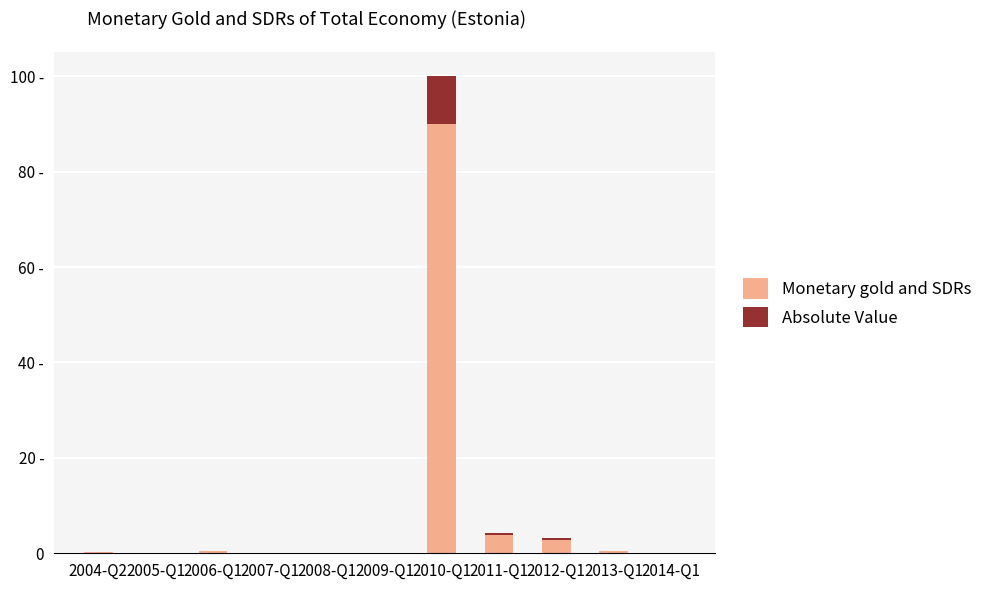

Does the chart contain stacked bars?

Yes